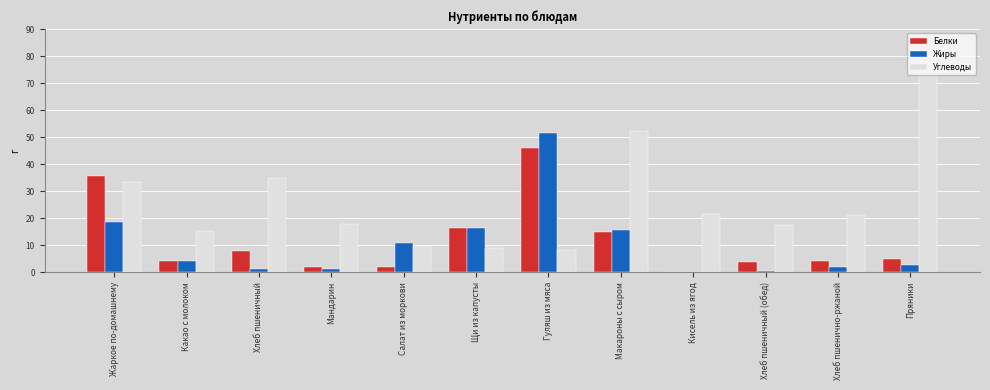

Count the number of categories in the chart.

12